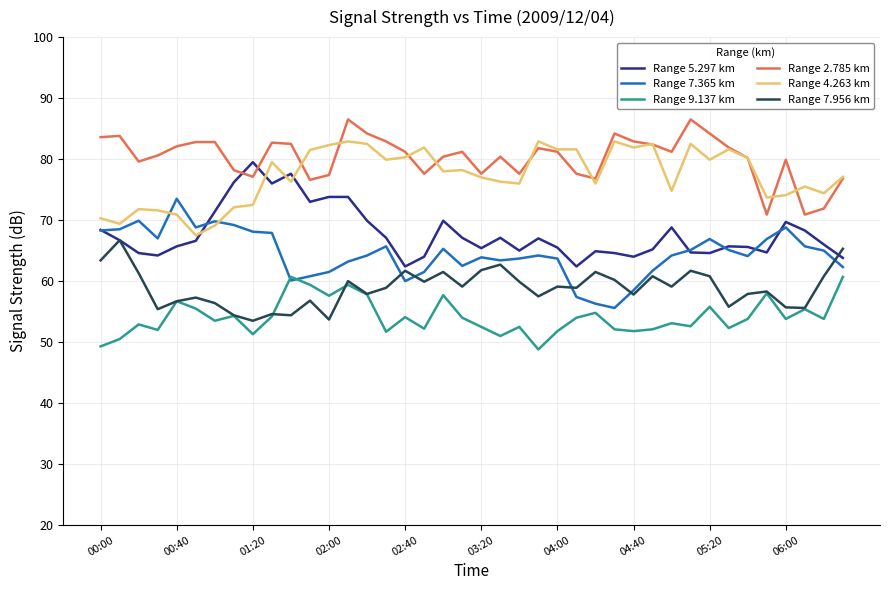

What is the highest value of the Range 2.785 km series?

86.5